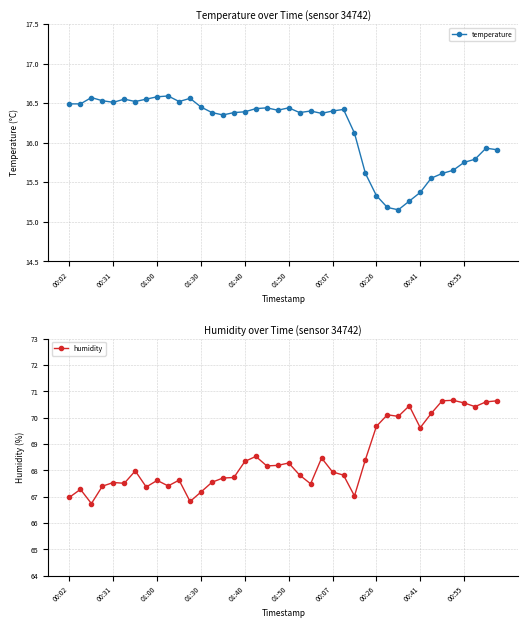

True or false: humidity has a value of 96.5 at 01:50.

False